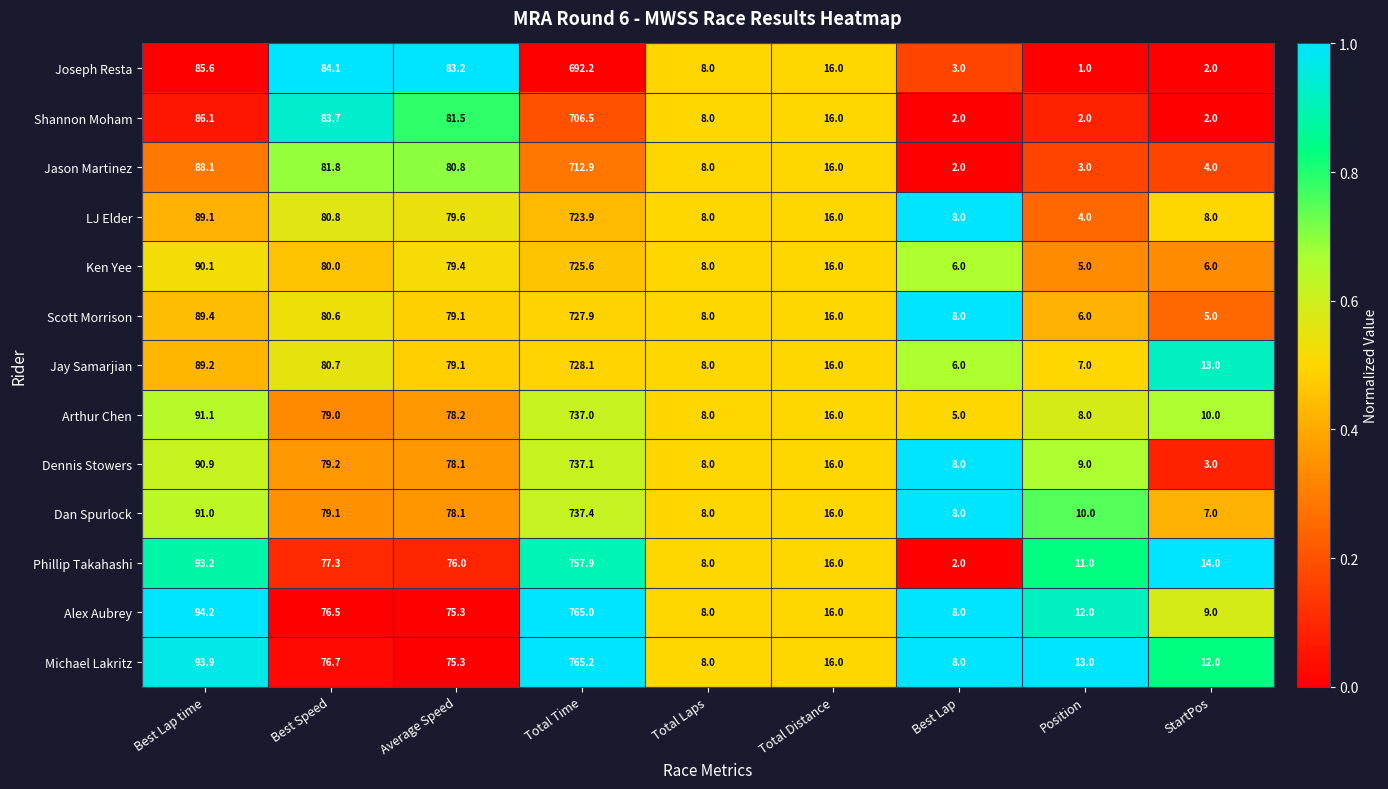

True or false: Joseph Resta has a value of 3.2 at StartPos.

False